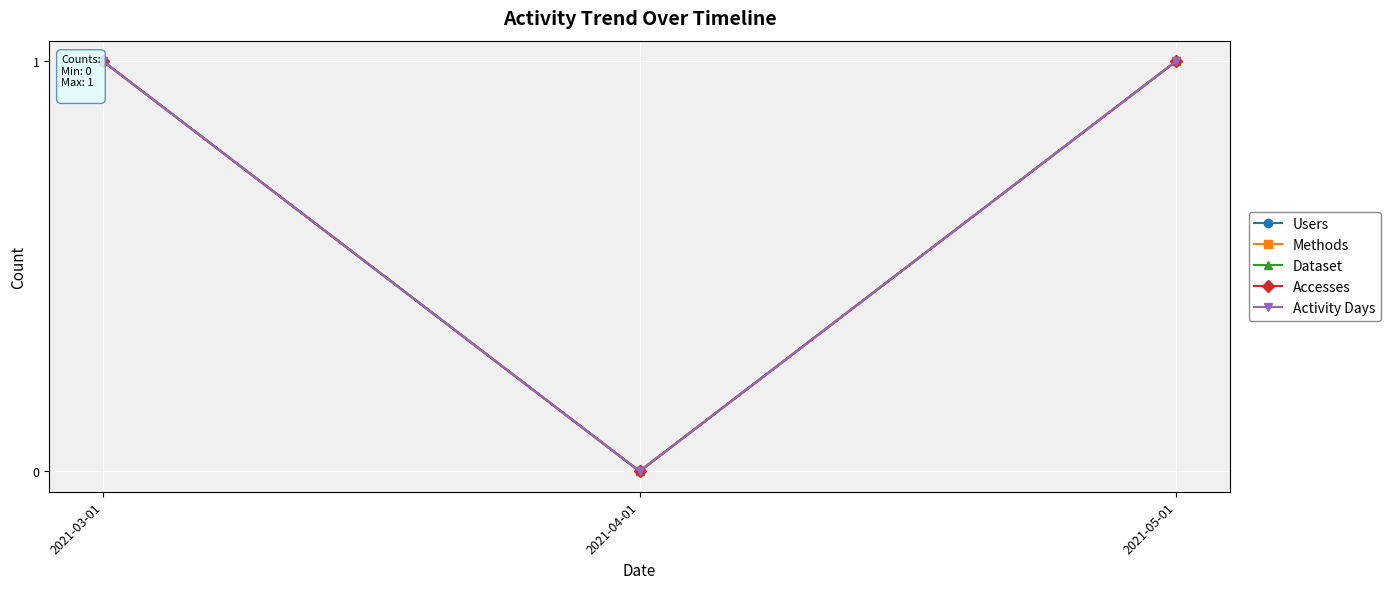

What is the approximate value of Activity Days at 2021-05-01?

1